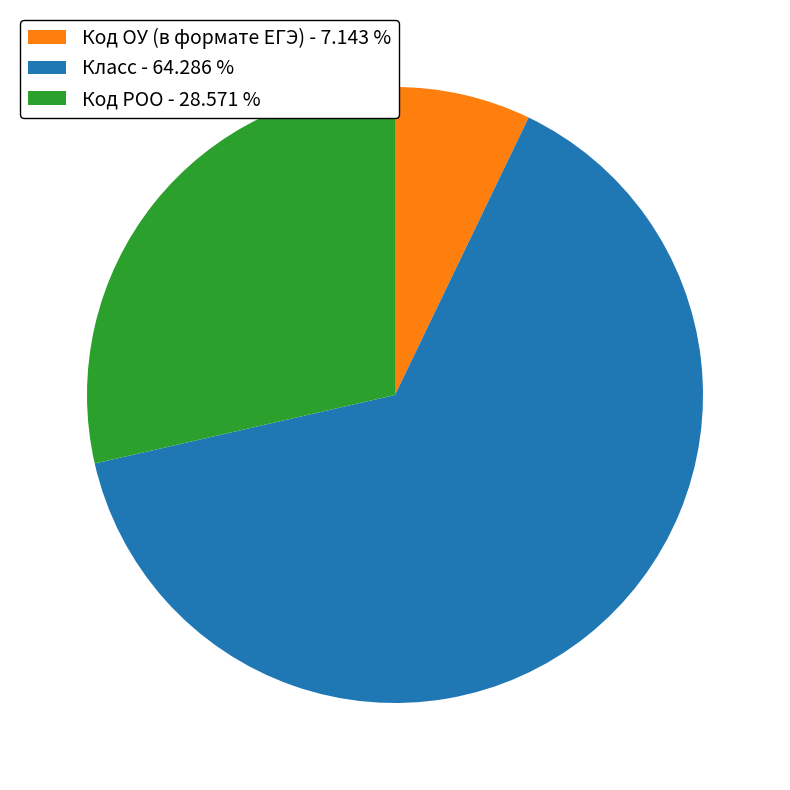

Which category has the smallest portion of the pie?

Код ОУ (в формате ЕГЭ)